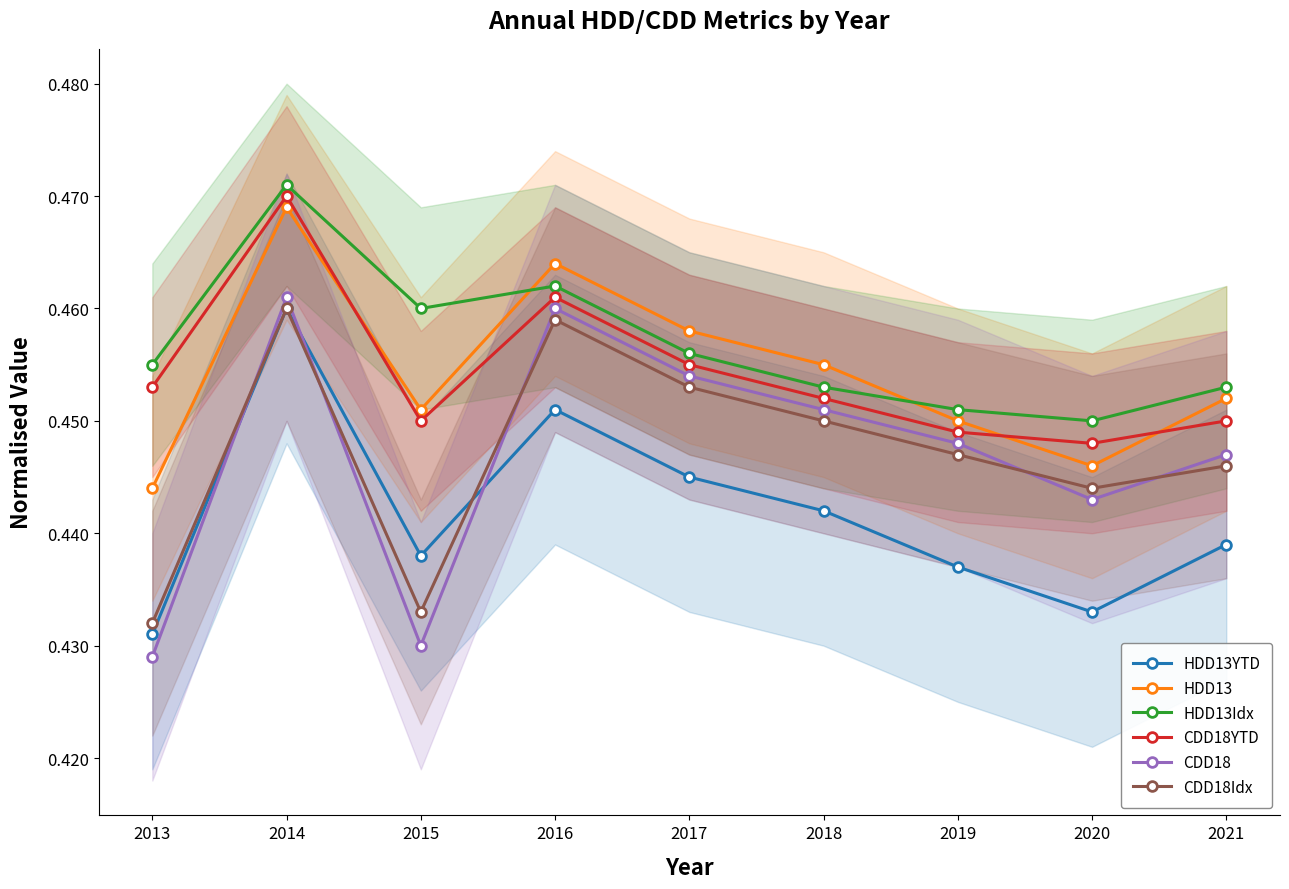

How many HDD13YTD values are between 0 and 1?

9